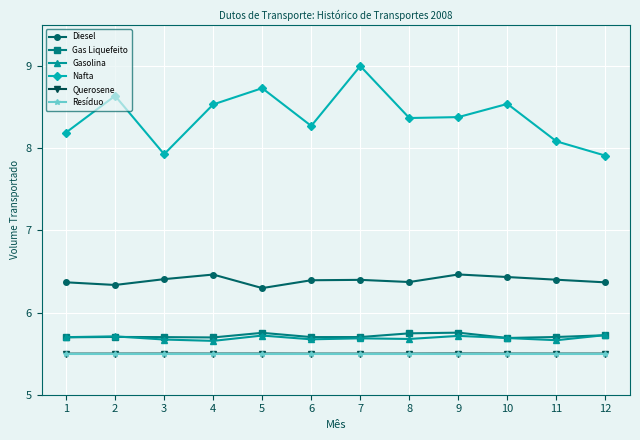

How many Diesel values are between 6 and 7?

12